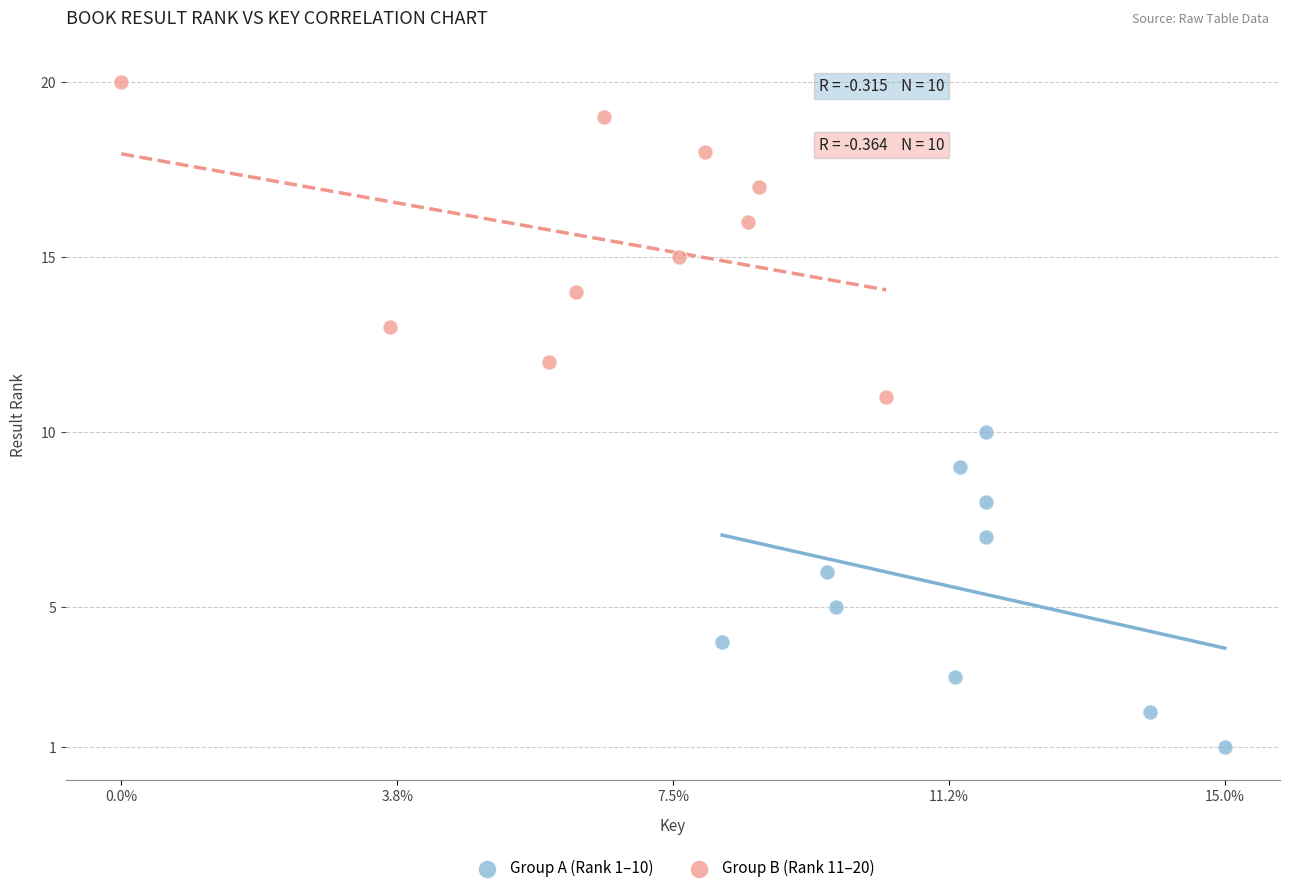

Which series contains the highest Y value?

Group B (Rank 11–20)